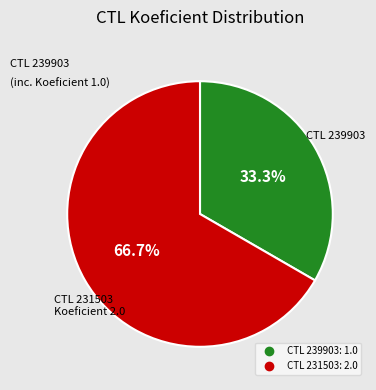

Is there any slice that represents more than half of the pie?

Yes